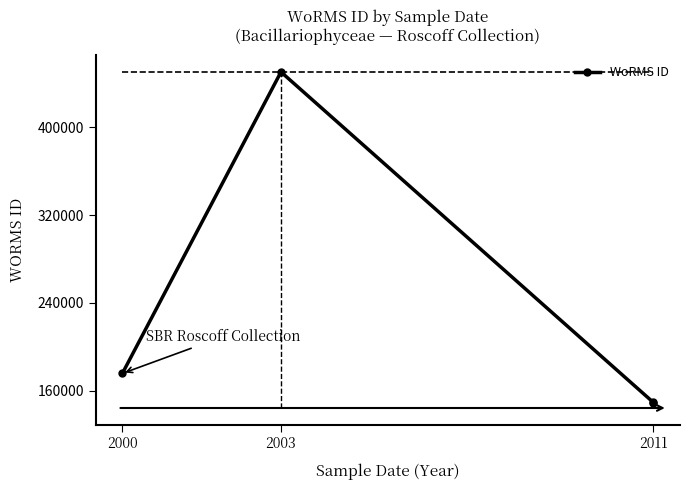

True or false: there are more than 0 points higher than both neighbors.

True